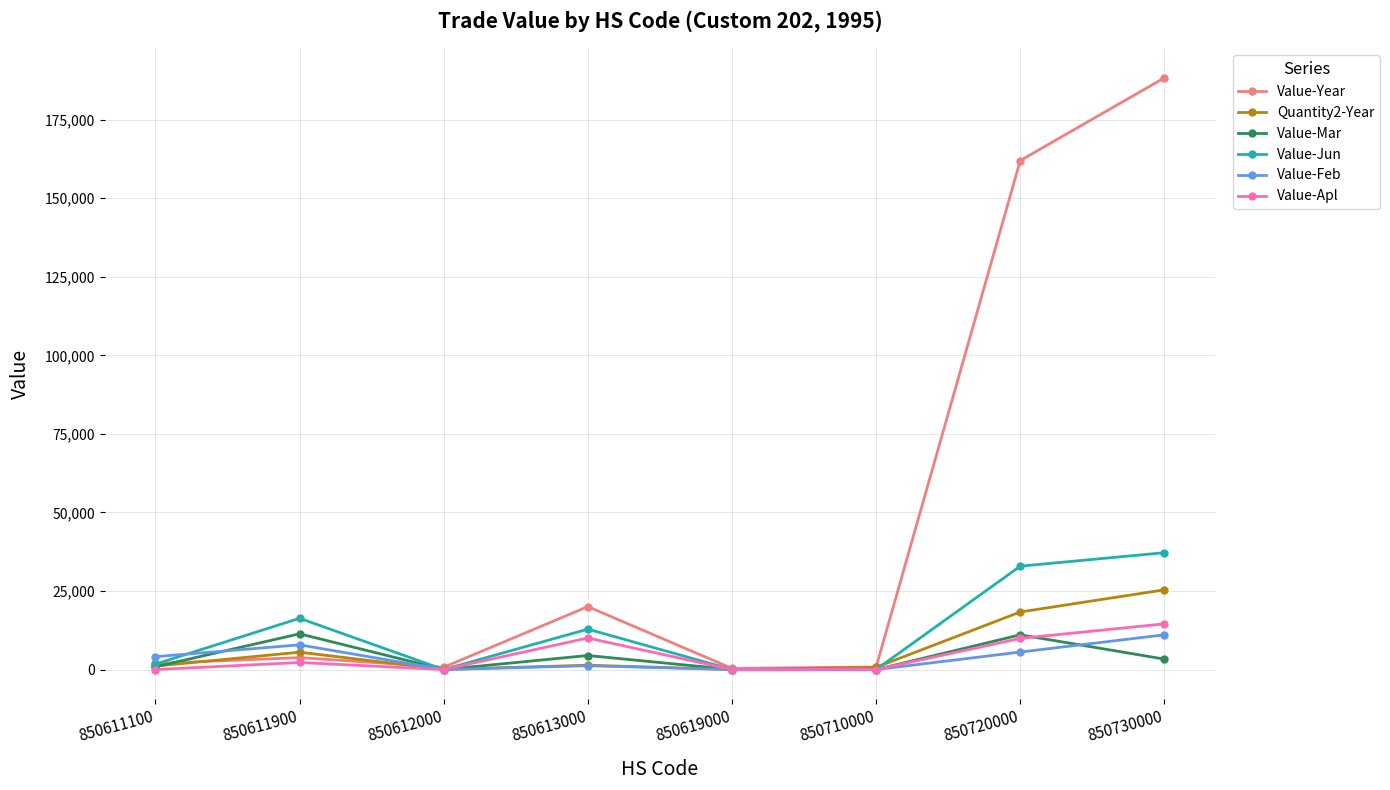

Which series has the widest spread of values?

Value-Year